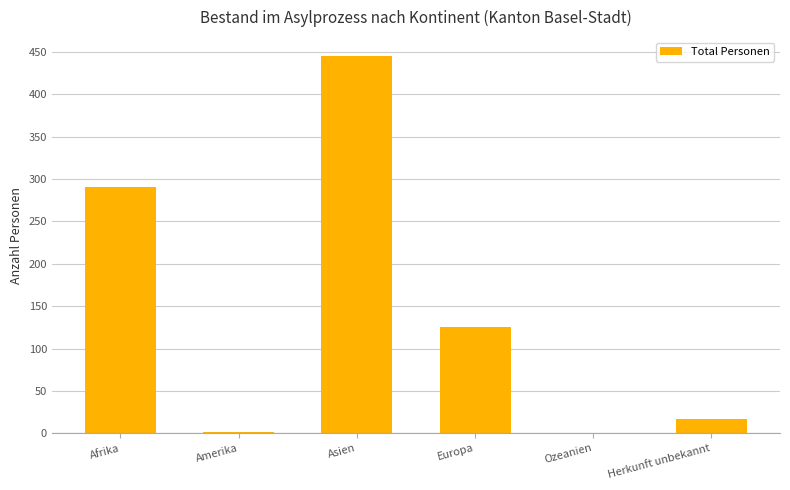

Where is the data nearest to the value 222?

Afrika